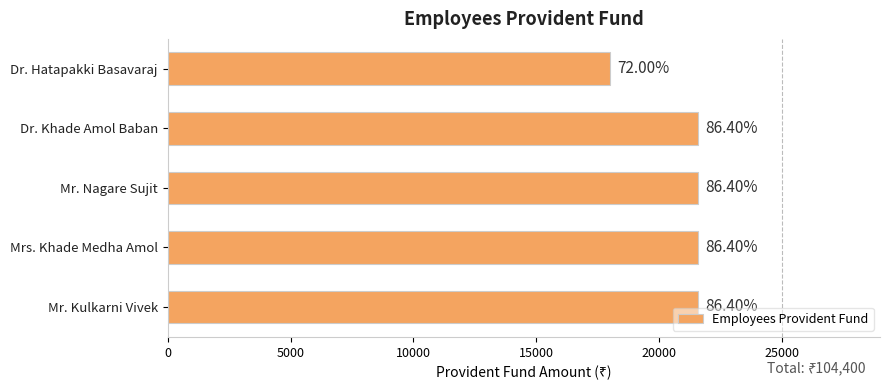

How many bars are there in total?

5